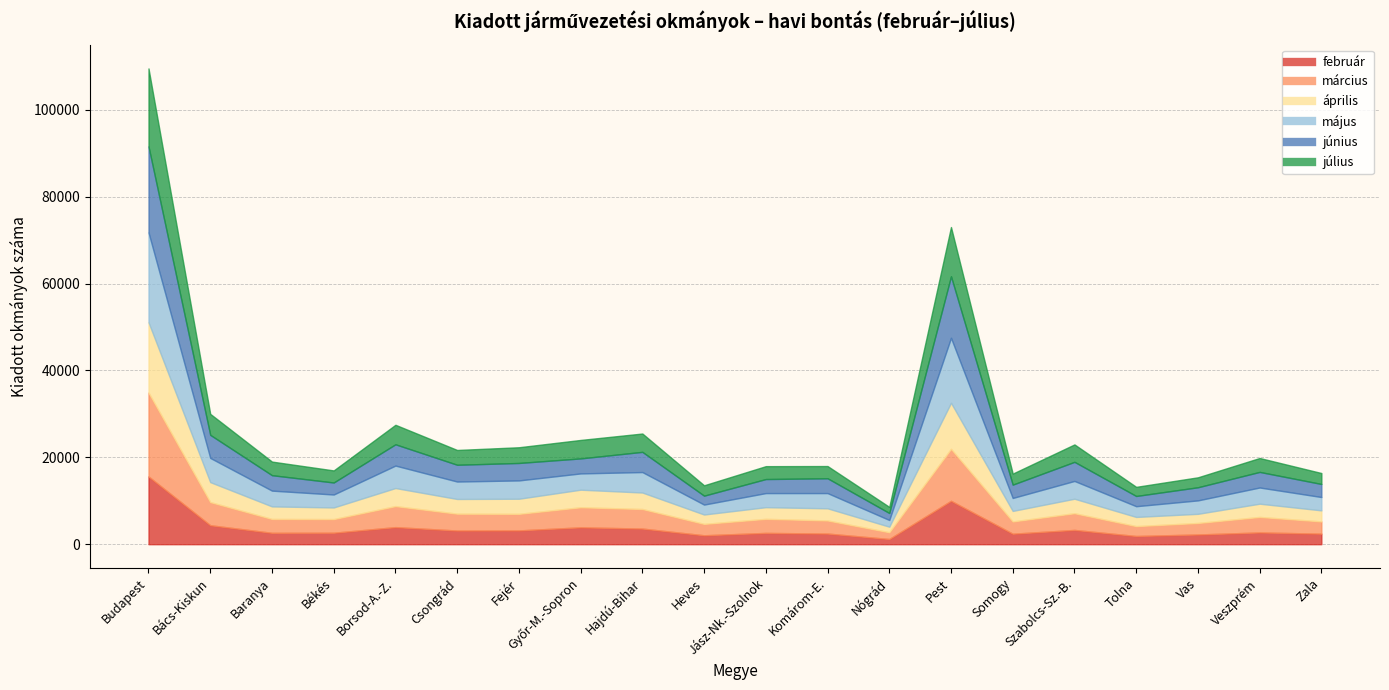

What is the difference between the second highest and second lowest values in the június series?

12106